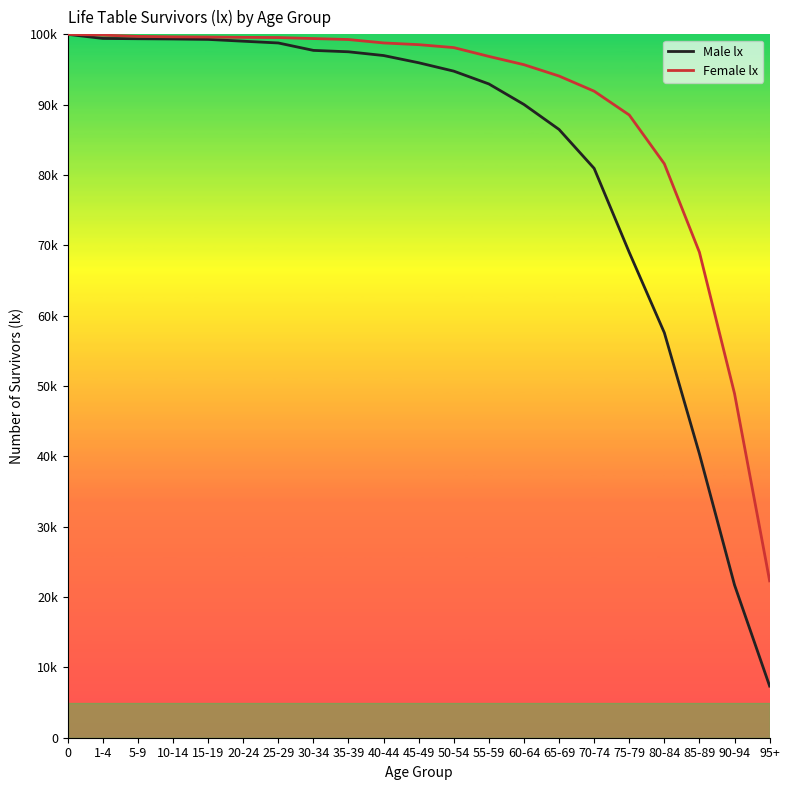

Is this an area chart (filled region under the line)?

No